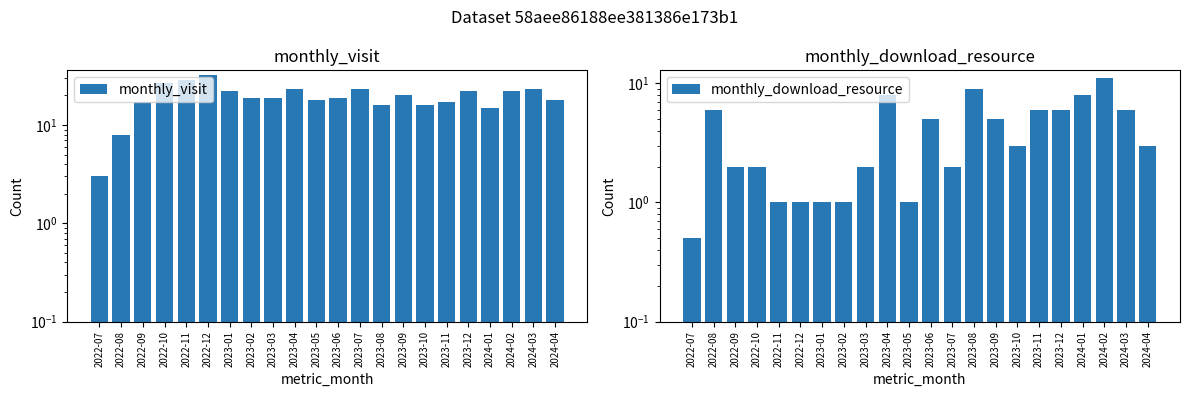

Reading left to right, what are all the values shown in this chart?

monthly_visit: 3.0	8.0	17.0	27.0	29.0	32.0	22.0	19.0	19.0	23.0	18.0	19.0	23.0	16.0	20.0	16.0	17.0	22.0	15.0	22.0	23.0	18.0
monthly_download_resource: 0.5	6.0	2.0	2.0	1.0	1.0	1.0	1.0	2.0	8.0	1.0	5.0	2.0	9.0	5.0	3.0	6.0	6.0	8.0	11.0	6.0	3.0